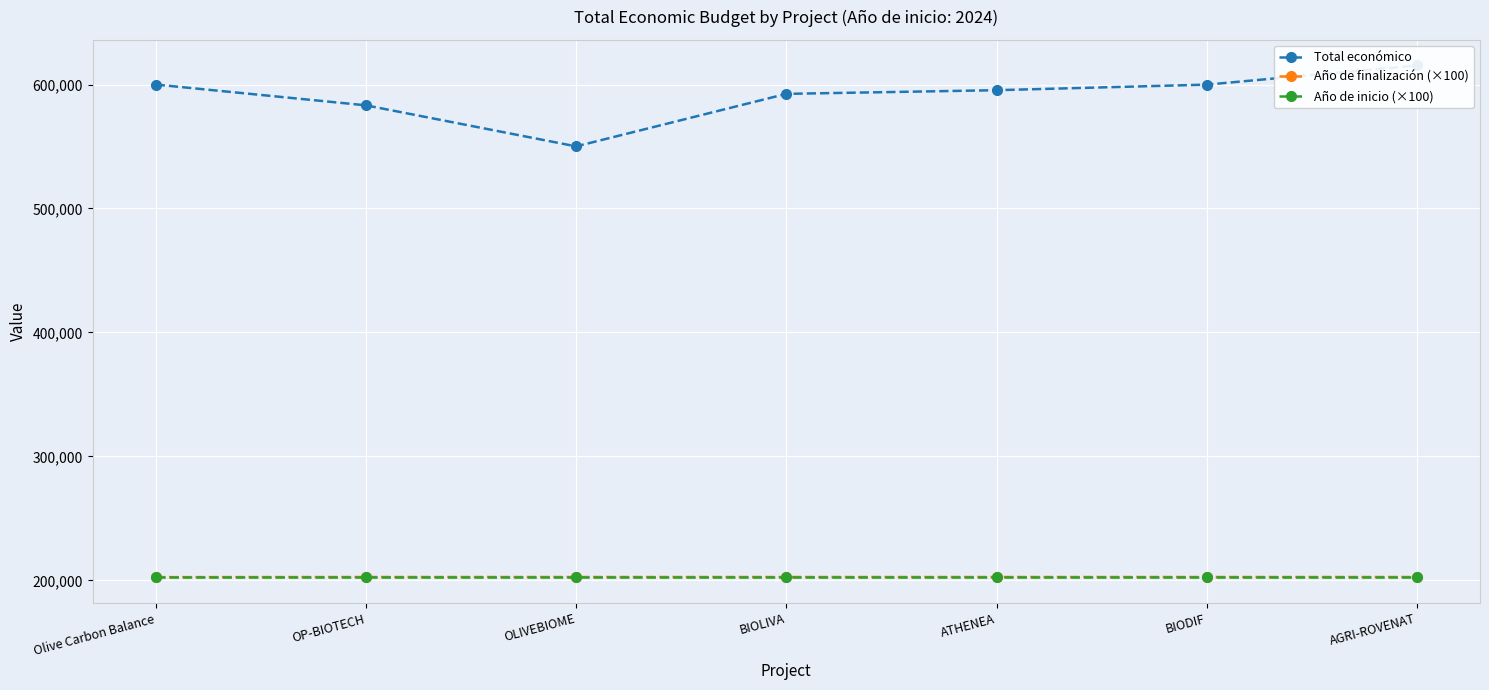

Reading right to left, what are all the values shown in this chart?

Total económico: AGRI-ROVENAT=615375	BIODIF=599927	ATHENEA=595436	BIOLIVA=592475	OLIVEBIOME=550111	OP-BIOTECH=583223	Olive Carbon Balance=599992
Año de finalización (×100): AGRI-ROVENAT=202700	BIODIF=202700	ATHENEA=202700	BIOLIVA=202700	OLIVEBIOME=202700	OP-BIOTECH=202700	Olive Carbon Balance=202600
Año de inicio (×100): AGRI-ROVENAT=202400	BIODIF=202400	ATHENEA=202400	BIOLIVA=202400	OLIVEBIOME=202400	OP-BIOTECH=202400	Olive Carbon Balance=202400